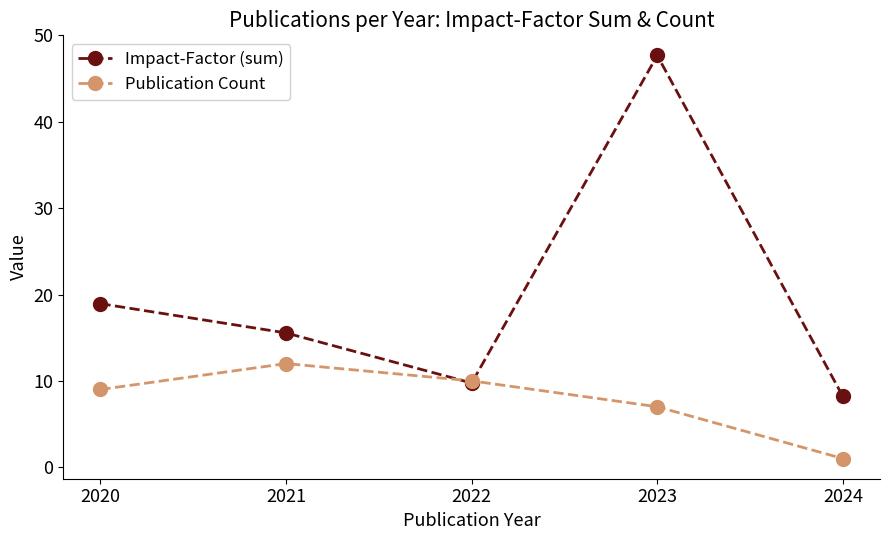

At which category does the chart reach its peak across all series?

2023